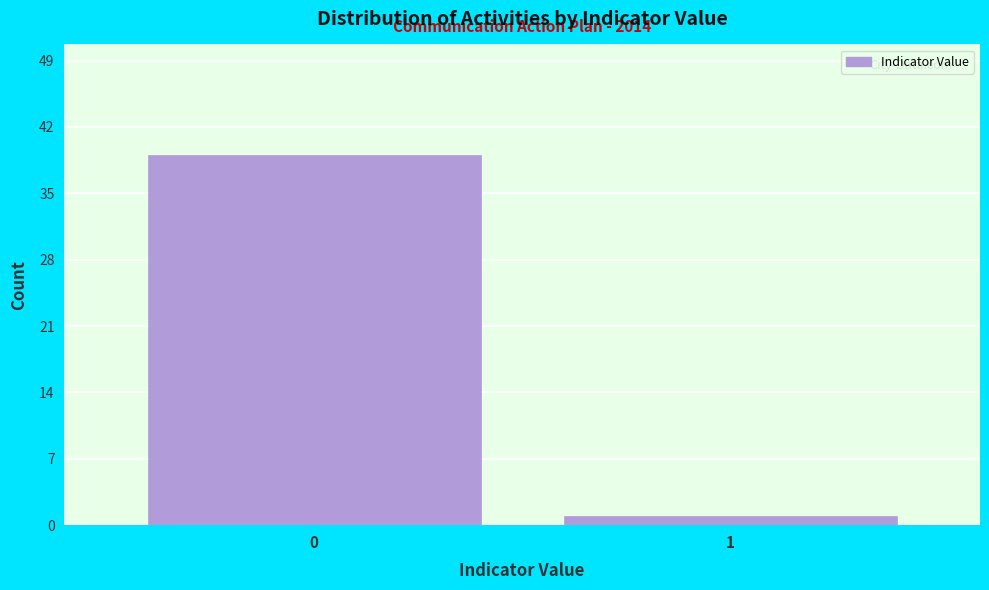

Reading left to right, what are all the values shown in this chart?

39	1